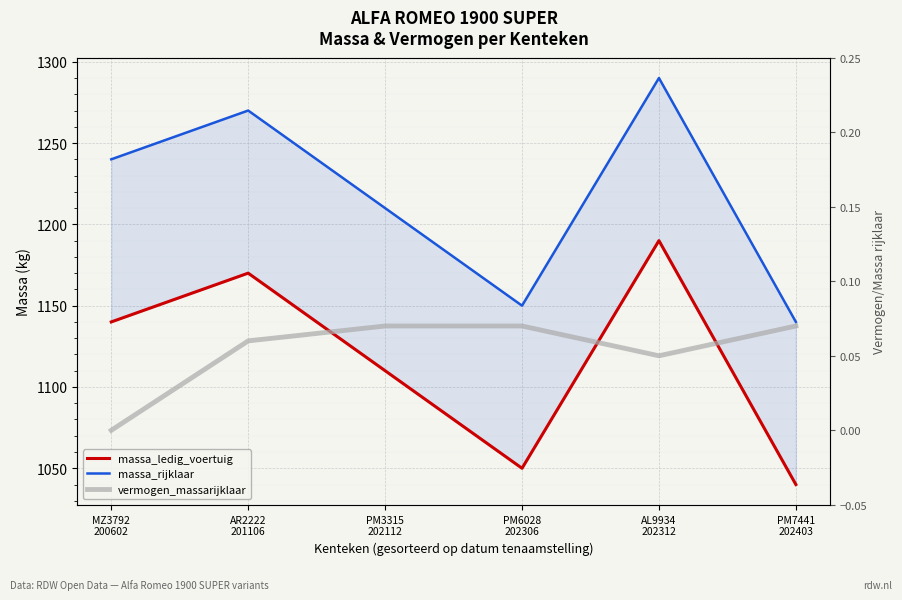

The value of massa_ledig_voertuig at AR2222
201106 is 1809.0. True or false?

False